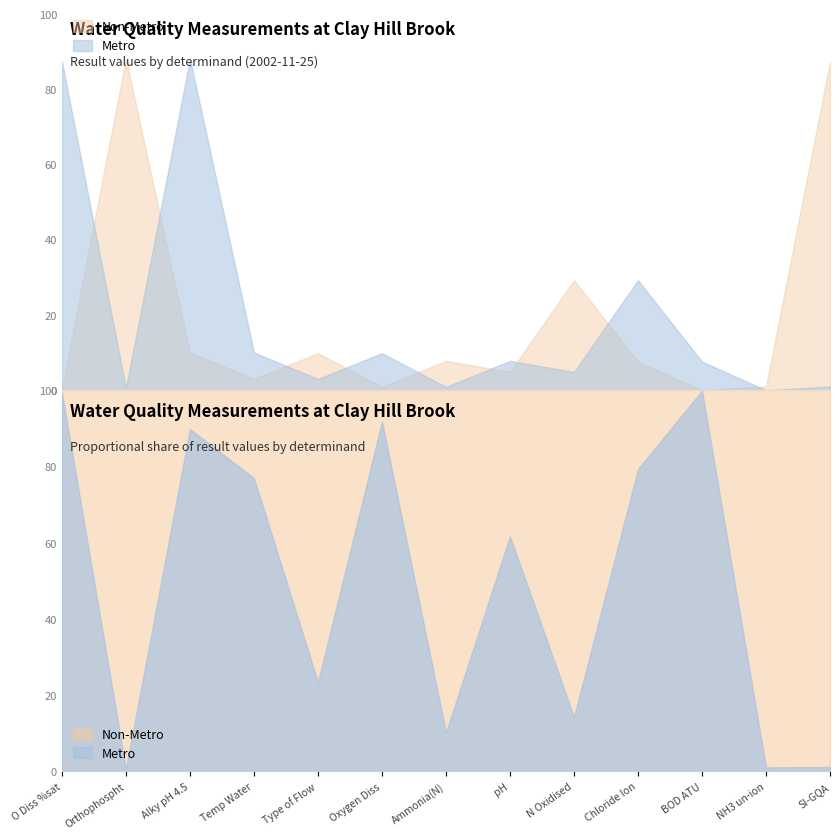

What is the value of the 2nd point from the left?

0.6